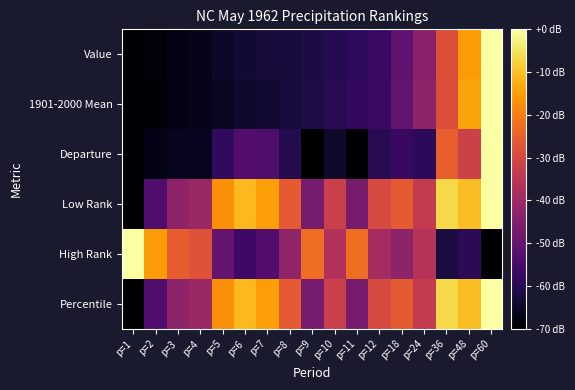

Reading right to left, transcribe all the data shown in this chart.

Value: p=60=0.0	p=48=-15.4	p=36=-28.2	p=24=-43.8	p=18=-50.7	p=12=-57.1	p=11=-59.0	p=10=-60.2	p=9=-62.0	p=8=-62.5	p=7=-62.9	p=6=-63.7	p=5=-65.1	p=4=-66.6	p=3=-67.7	p=2=-68.9	p=1=-70.0
1901-2000 Mean: p=60=0.0	p=48=-14.2	p=36=-28.4	p=24=-42.7	p=18=-50.2	p=12=-56.9	p=11=-58.2	p=10=-59.9	p=9=-61.4	p=8=-62.6	p=7=-63.6	p=6=-64.4	p=5=-65.5	p=4=-66.6	p=3=-67.7	p=2=-69.0	p=1=-70.0
Departure: p=60=0.0	p=48=-31.5	p=36=-25.2	p=24=-59.3	p=18=-57.3	p=12=-59.8	p=11=-69.8	p=10=-64.3	p=9=-70.0	p=8=-60.5	p=7=-53.8	p=6=-52.9	p=5=-58.5	p=4=-66.2	p=3=-66.1	p=2=-67.1	p=1=-69.8
Low Rank: p=60=0.0	p=48=-10.4	p=36=-6.7	p=24=-33.5	p=18=-26.1	p=12=-29.8	p=11=-46.9	p=10=-32.0	p=9=-46.9	p=8=-26.1	p=7=-14.9	p=6=-11.2	p=5=-17.1	p=4=-41.0	p=3=-43.2	p=2=-53.6	p=1=-70.0
High Rank: p=60=-70.0	p=48=-59.4	p=36=-62.2	p=24=-36.1	p=18=-43.1	p=12=-38.9	p=11=-22.6	p=10=-36.8	p=9=-22.6	p=8=-42.4	p=7=-53.0	p=6=-56.6	p=5=-50.2	p=4=-27.6	p=3=-25.5	p=2=-15.6	p=1=0.0
Percentile: p=60=0.0	p=48=-10.4	p=36=-6.7	p=24=-33.5	p=18=-26.1	p=12=-29.8	p=11=-46.9	p=10=-32.0	p=9=-46.9	p=8=-26.1	p=7=-14.9	p=6=-11.2	p=5=-17.1	p=4=-41.0	p=3=-43.2	p=2=-53.6	p=1=-70.0